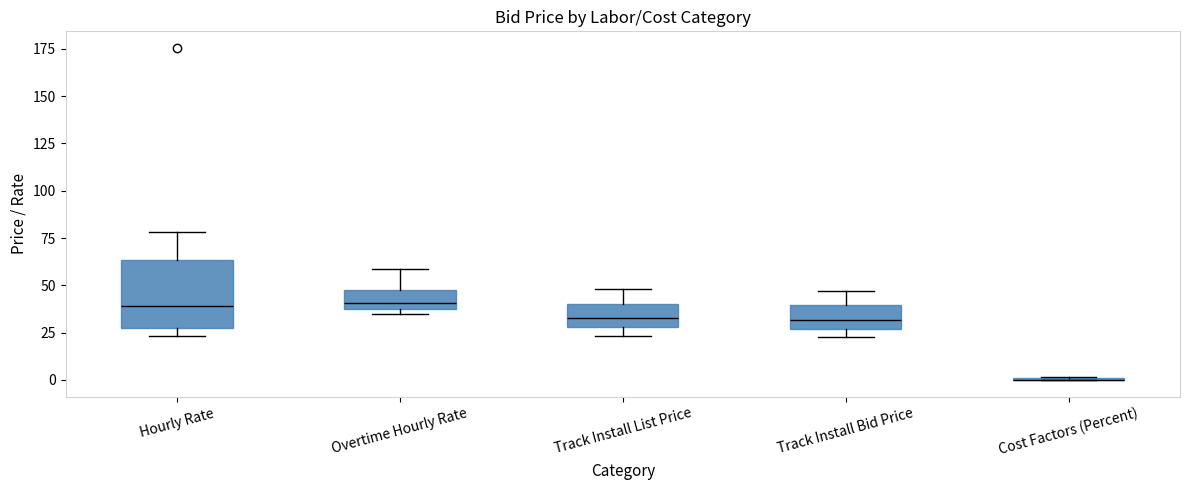

Comparing the boxes themselves (not the whiskers), which one is the tallest?

Hourly Rate